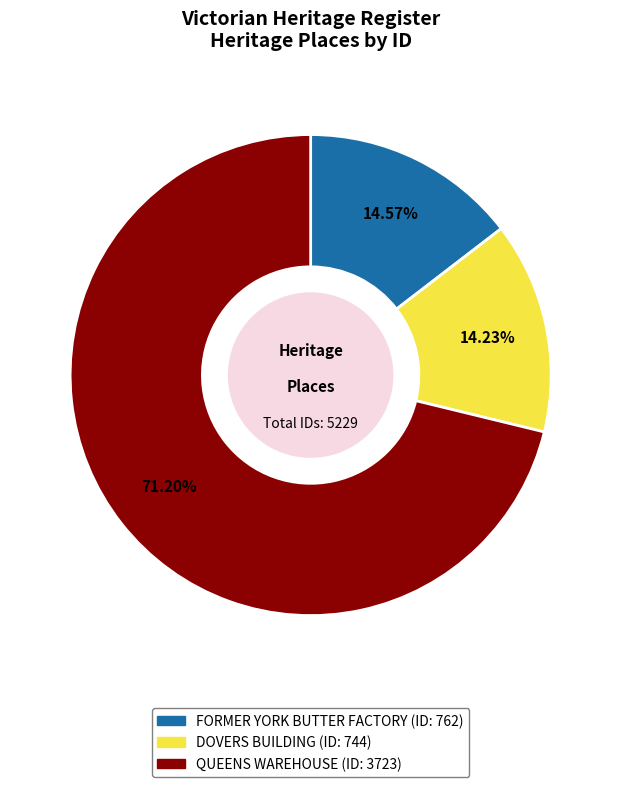

Which category has the biggest portion of the pie?

QUEENS WAREHOUSE